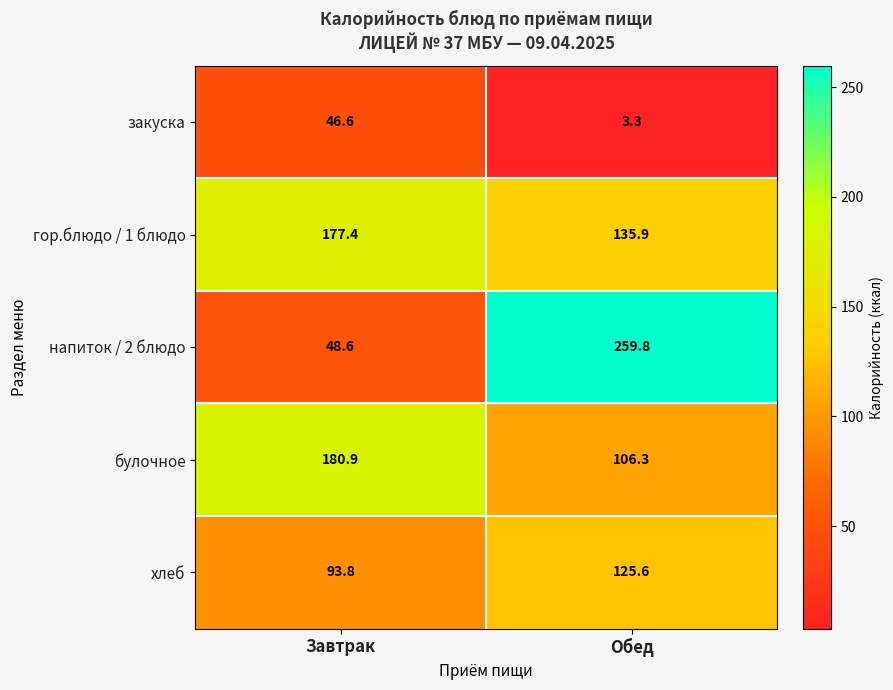

The напиток / 2 блюдо series shows 86.1 at Завтрак. True or false?

False